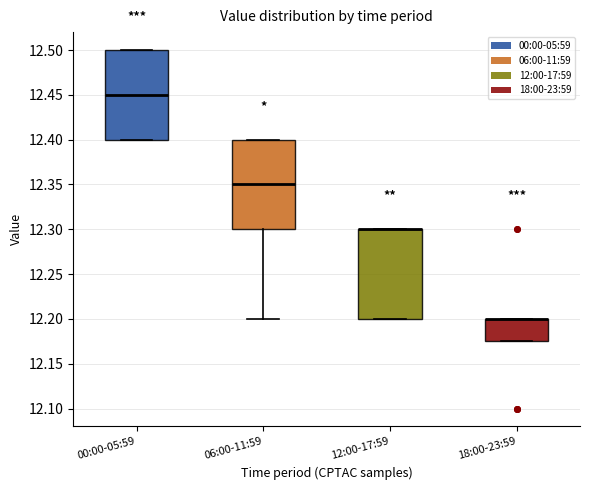

Where is the lower edge of the box for 18:00-23:59 on the y-axis? The values are not printed on the chart, so give them approximately, as read against the axis.

12.175